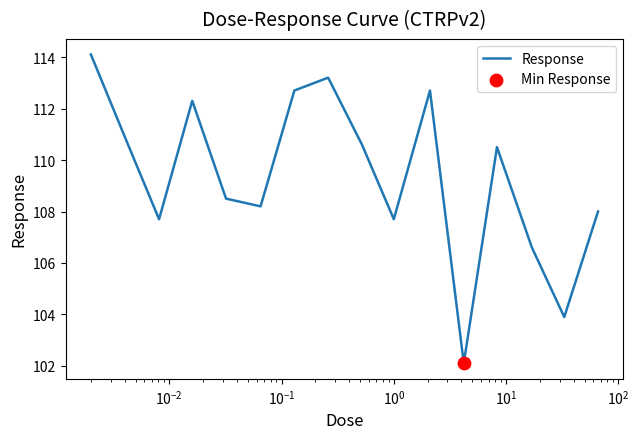

What is the greatest value displayed?

114.1